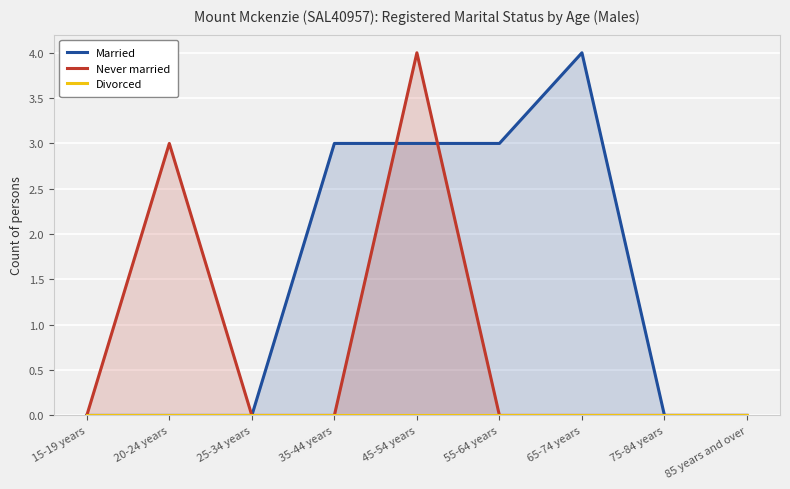

What is the value of the Married point at the 6th from the left?

3